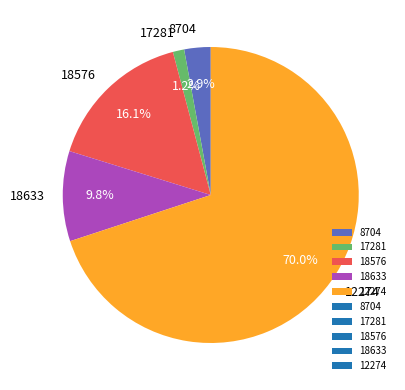

To the nearest percent, what is the difference between the largest and smallest slice percentages?

69%